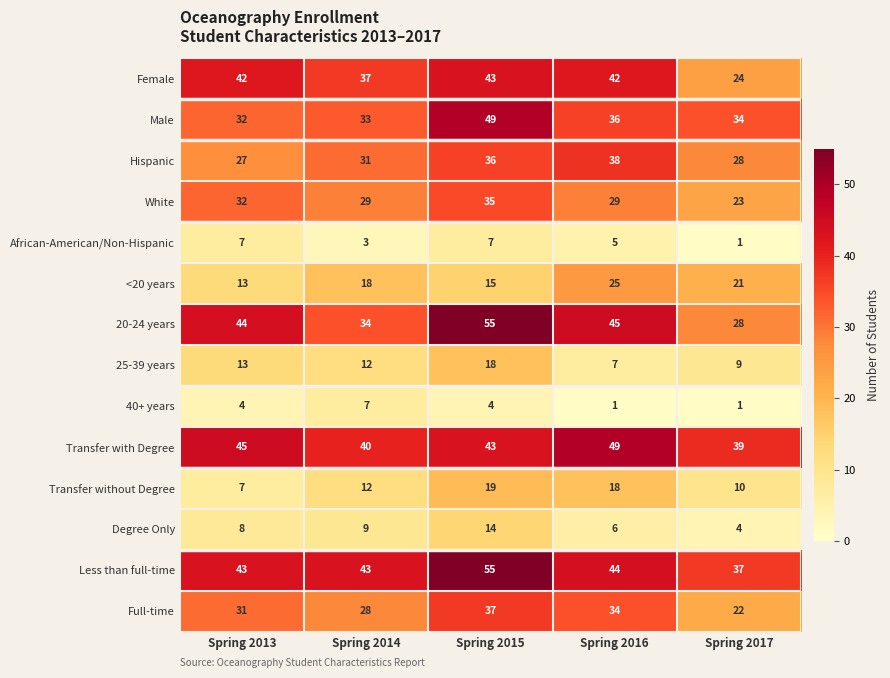

What is the spread (max minus min) of values at Spring 2013?

41